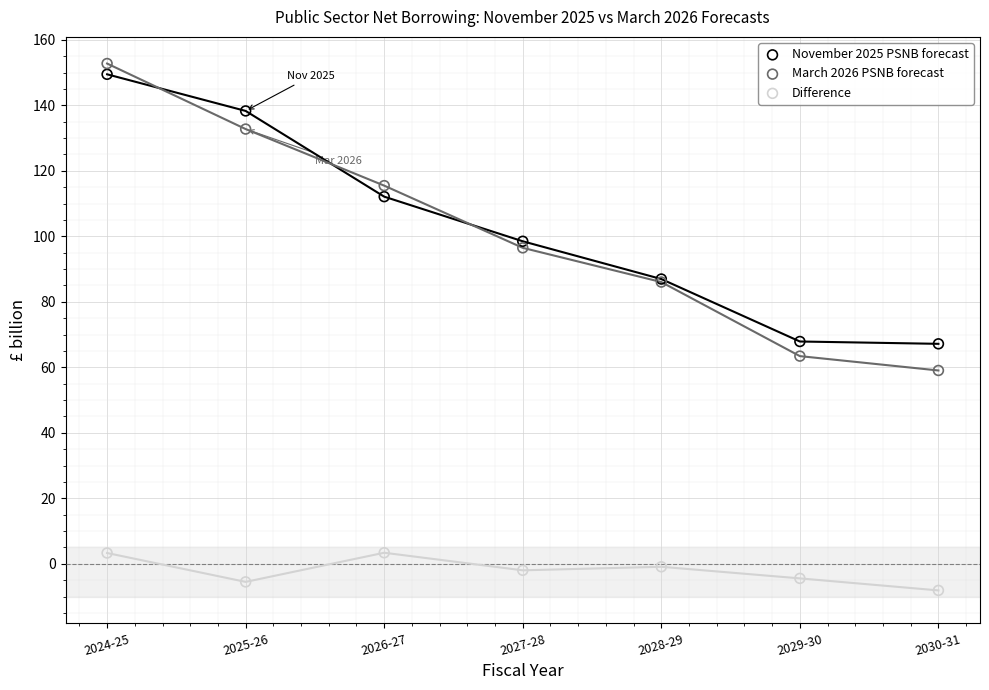

Which series reaches the minimum Y coordinate?

Difference